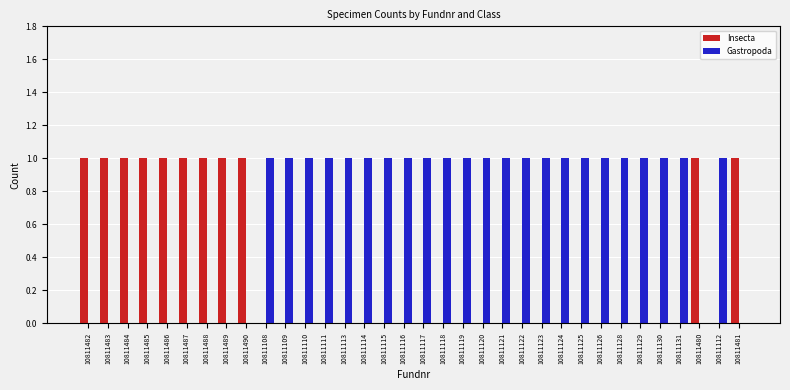

True or false: Insecta has a value of 1 at 10811124.

False